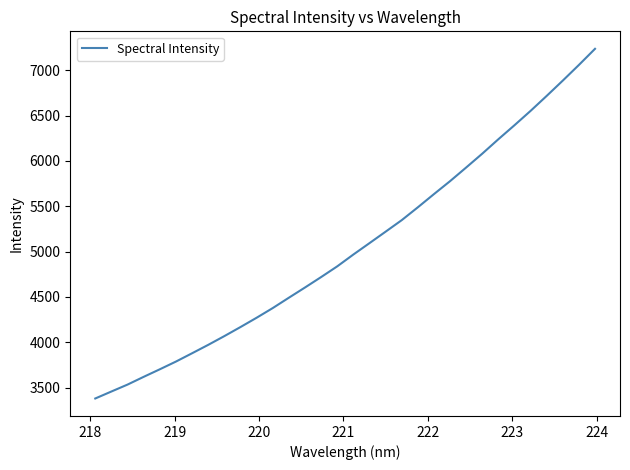

What is the maximum value shown in the chart?

7236.5